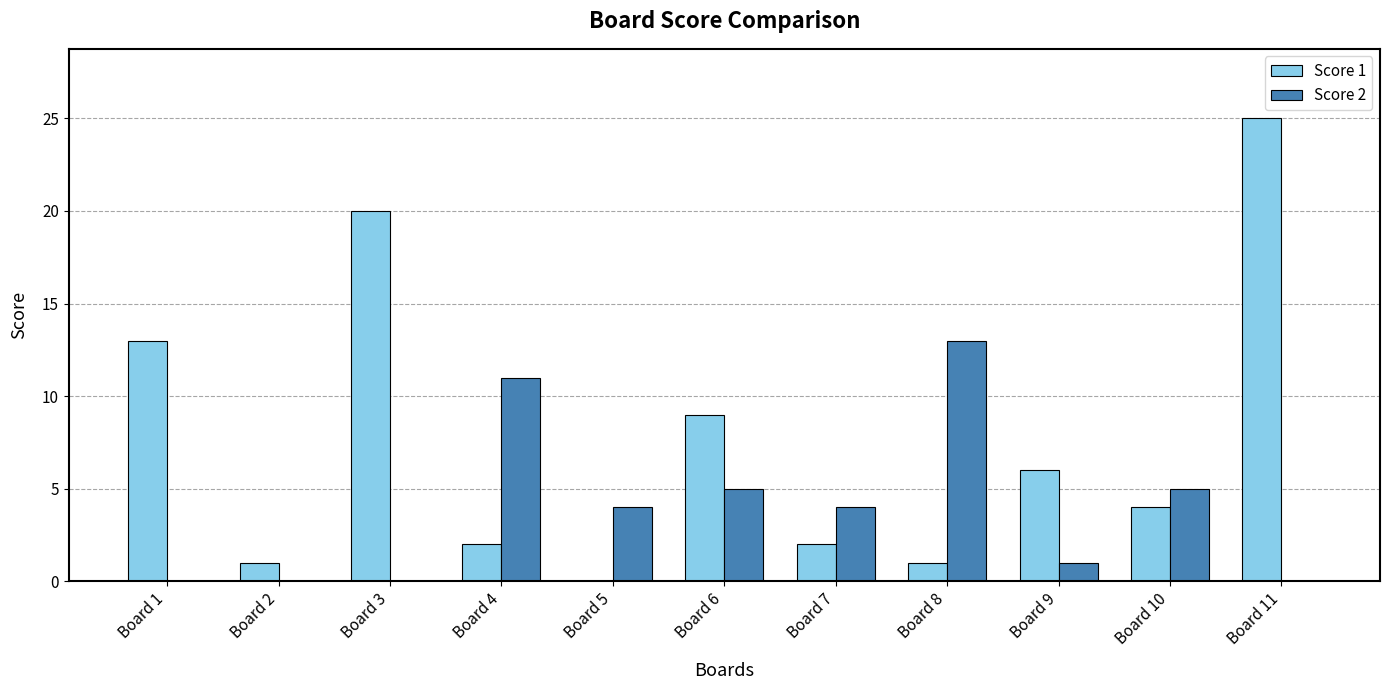

Which label corresponds to the largest value in the chart?

Board 11